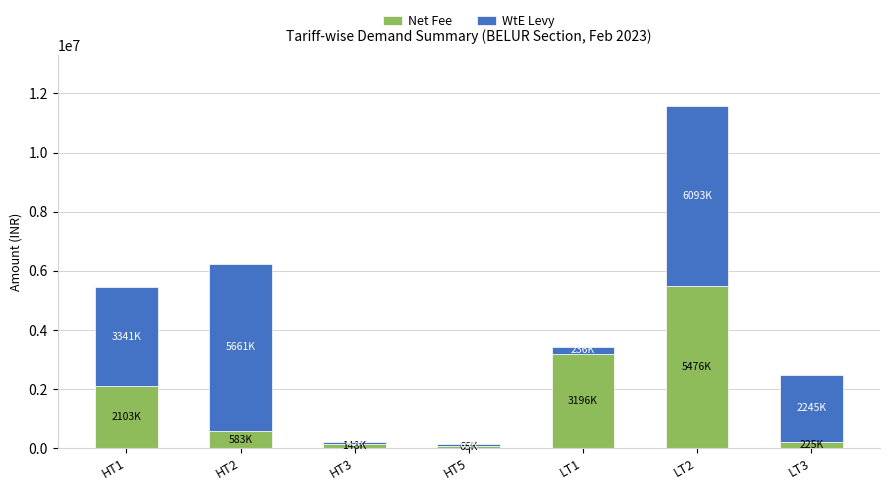

Which category has the highest value in the Net Fee series?

LT2